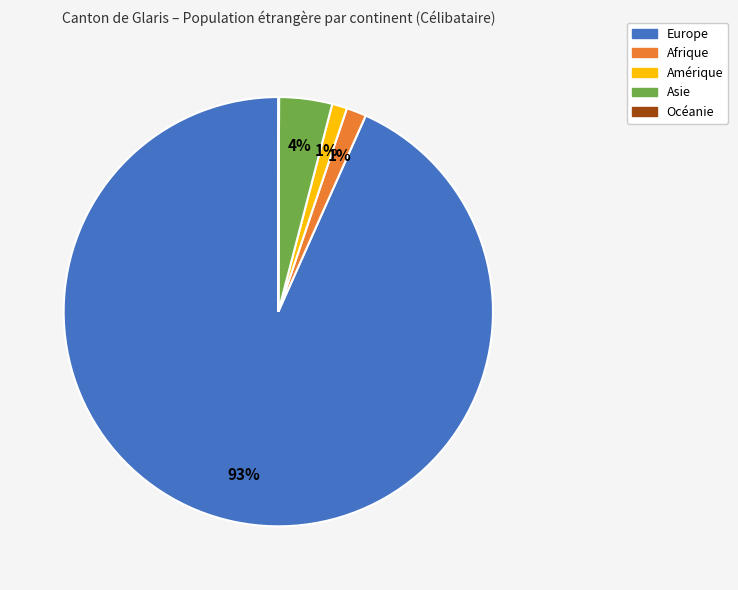

To the nearest percent, what is the average slice percentage?

20%